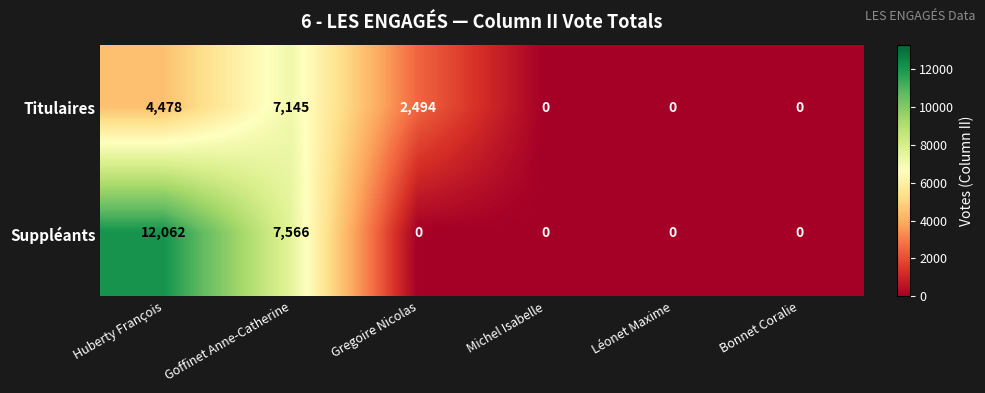

Where is Suppléants nearest to the value 6031?

Goffinet Anne-Catherine